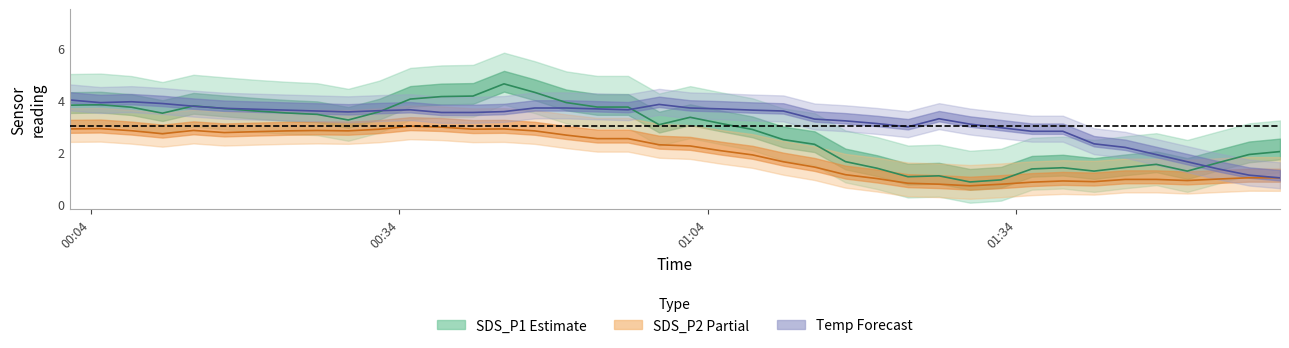

True or false: SDS_P1 and SDS_P2 intersect in this chart.

False